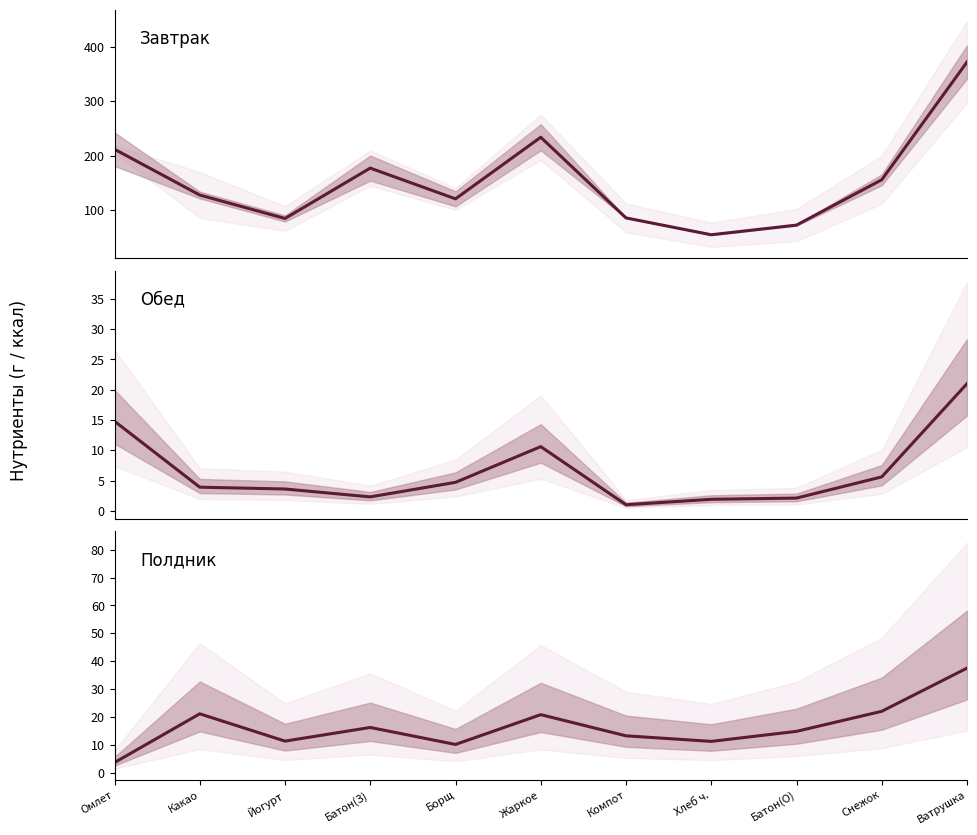

True or false: Белки has more than 2 interior local peaks.

False